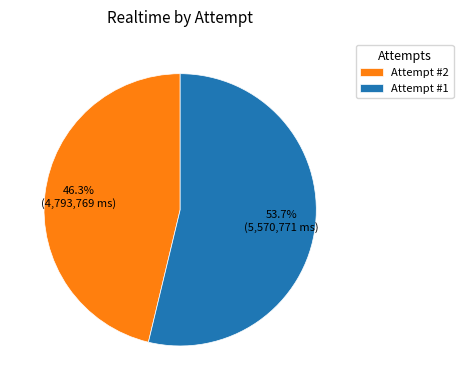

How many slices are in this pie chart?

2